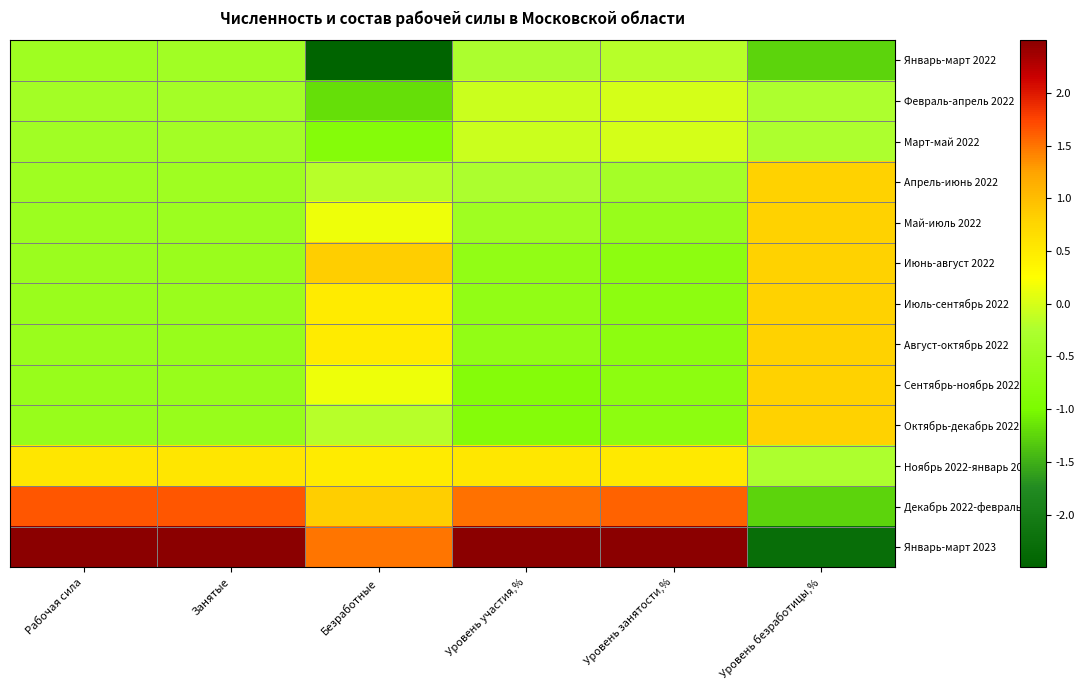

Rank the series by their maximum value, from highest to lowest.

Январь-март 2023, Декабрь 2022-февраль 2023, Июнь-август 2022, Апрель-июнь 2022, Май-июль 2022, Июль-сентябрь 2022, Август-октябрь 2022, Сентябрь-ноябрь 2022, Октябрь-декабрь 2022, Ноябрь 2022-январь 2023, Февраль-апрель 2022, Март-май 2022, Январь-март 2022